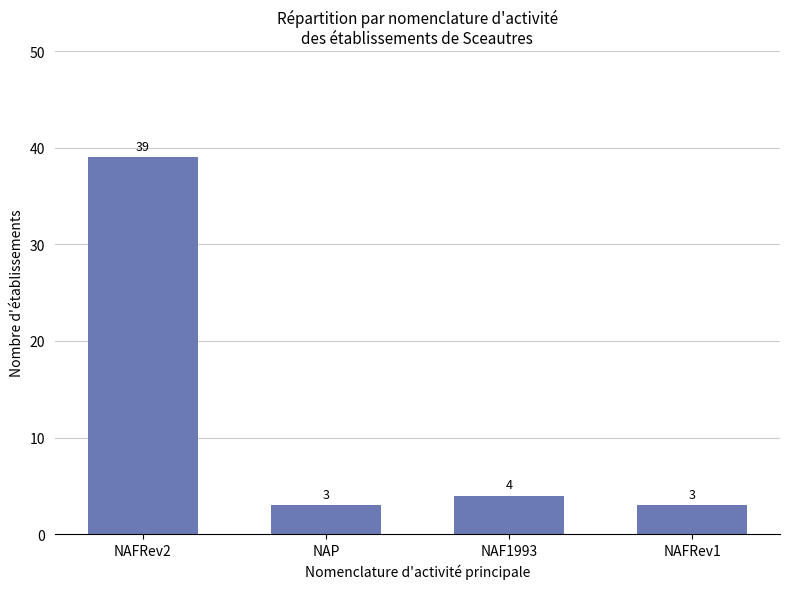

Are the bars grouped side by side (vs. stacked)?

No